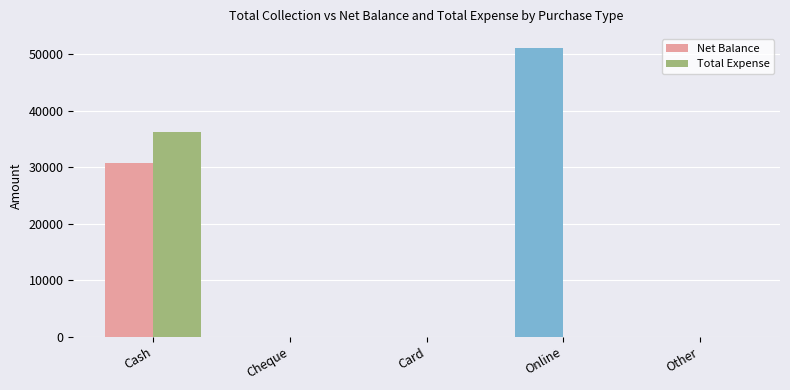

What is the sum of the Total Expense values at Cash and Other?

36210